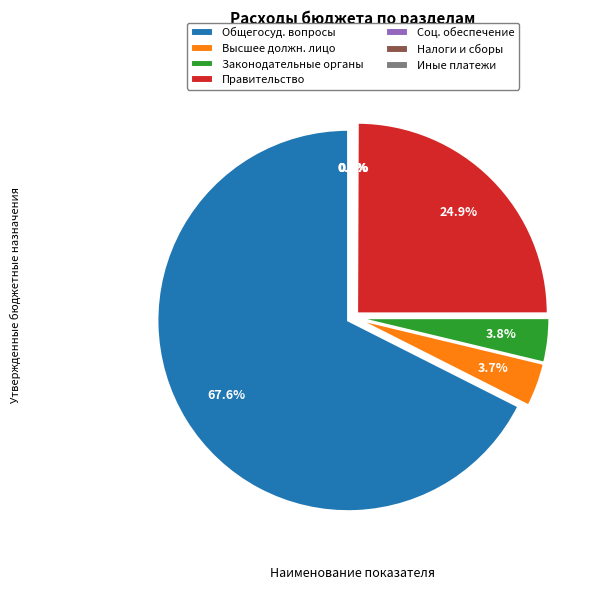

Rank the categories by value from highest to lowest.

ОБЩЕГОСУДАРСТВЕННЫЕ ВОПРОСЫ, Функционирование Правительства, Функционирование законодательных органов, Функционирование высшего должностного лица, Социальное обеспечение, Уплата налогов и сборов, Уплата иных платежей